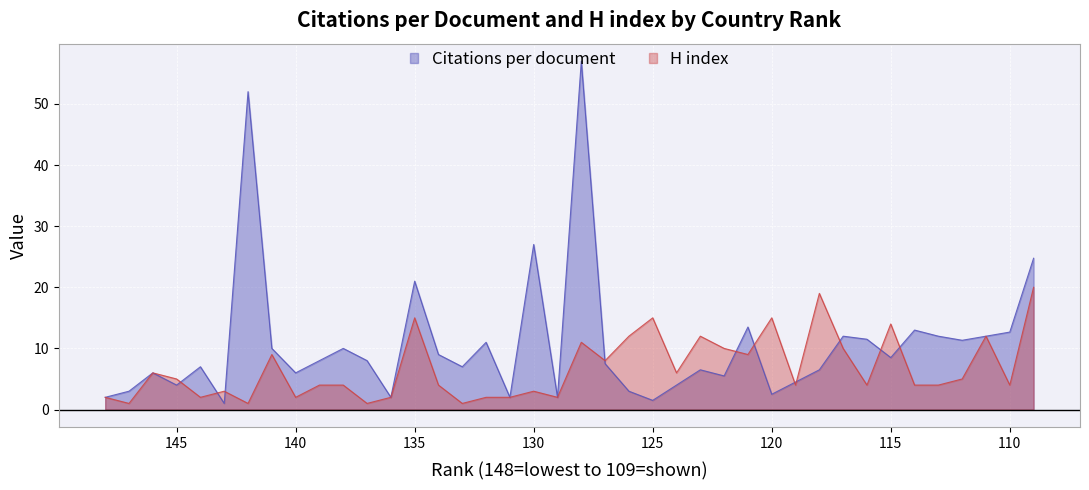

How many interior local peaks does the H index series have?

12